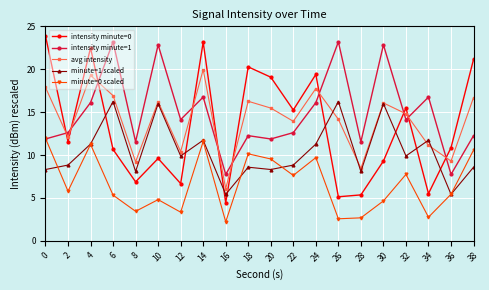

Which series has the largest total across all categories?

intensity minute=1